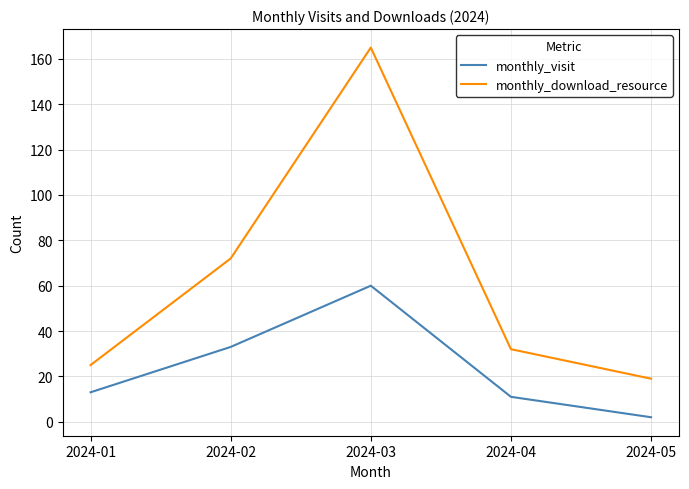

Reading left to right, transcribe all the data shown in this chart.

monthly_visit: 2024-01=13	2024-02=33	2024-03=60	2024-04=11	2024-05=2
monthly_download_resource: 2024-01=25	2024-02=72	2024-03=165	2024-04=32	2024-05=19